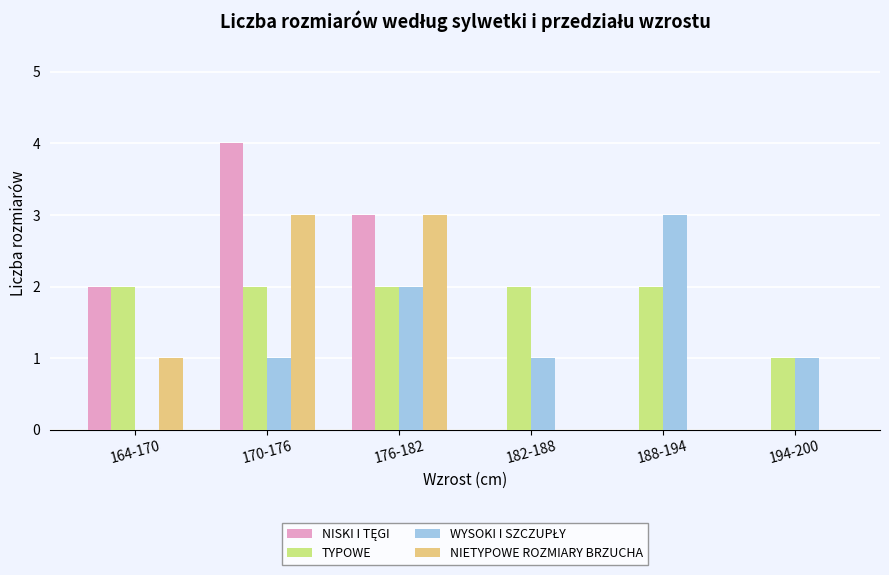

What is the total value across all series at 182-188?

3